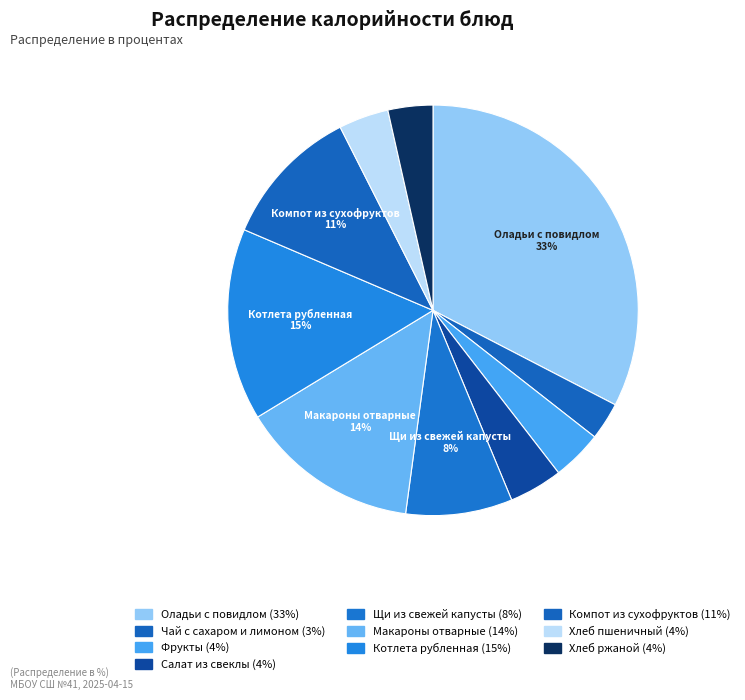

How many segments does this pie chart have?

10